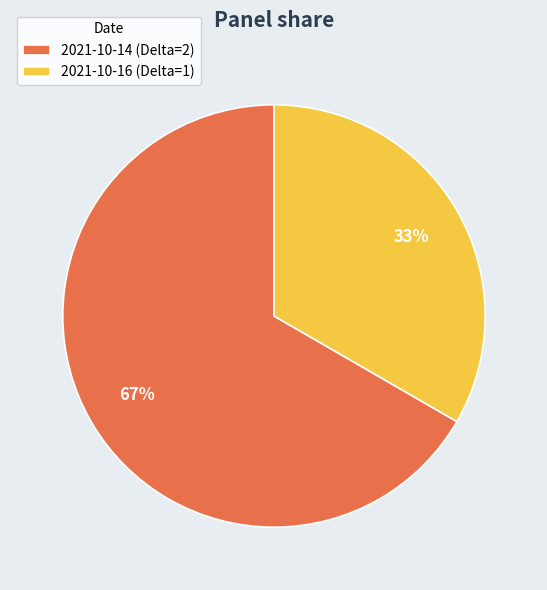

The 2021-10-16 (Delta=1) slice represents 33% of the pie. True or false?

True